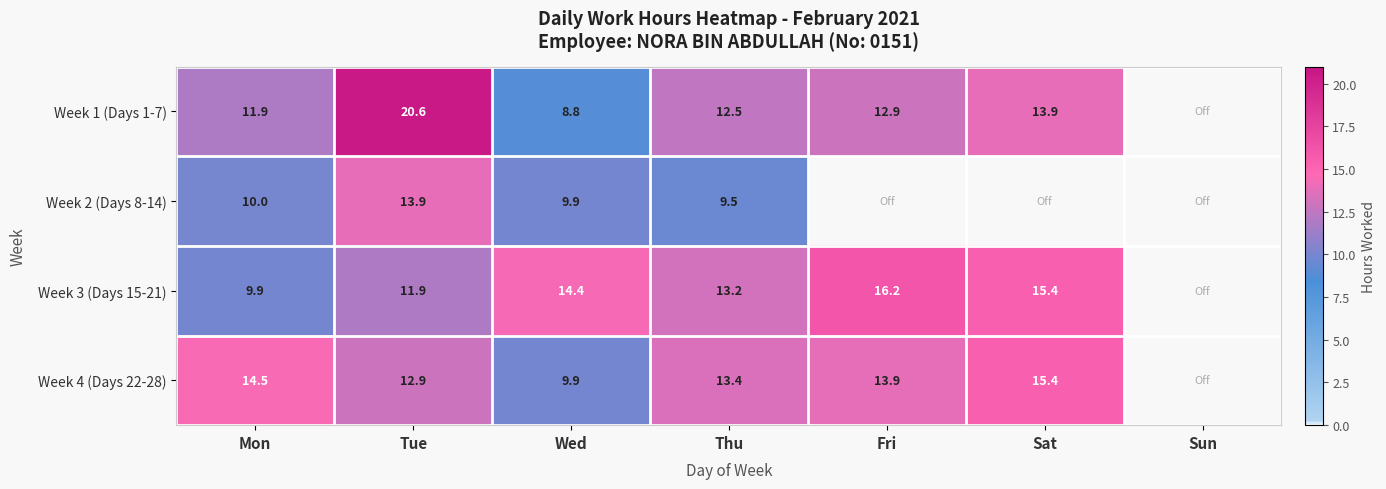

Count the number of data series in this chart.

4